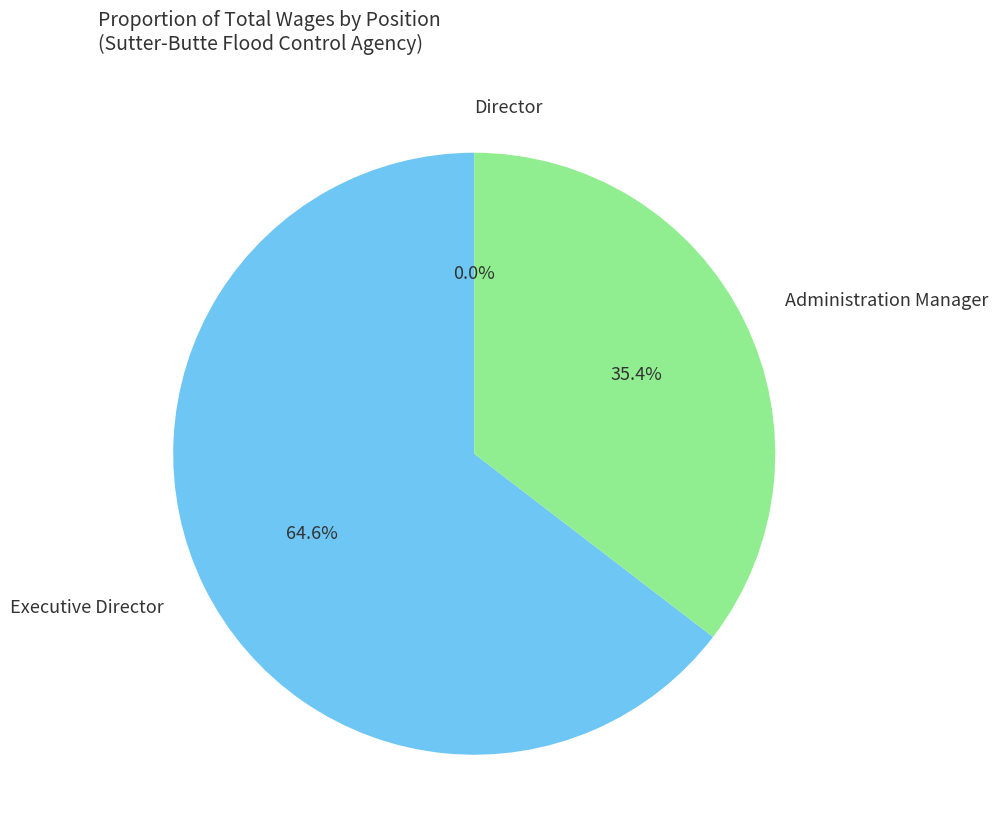

How many slices are in this pie chart?

3